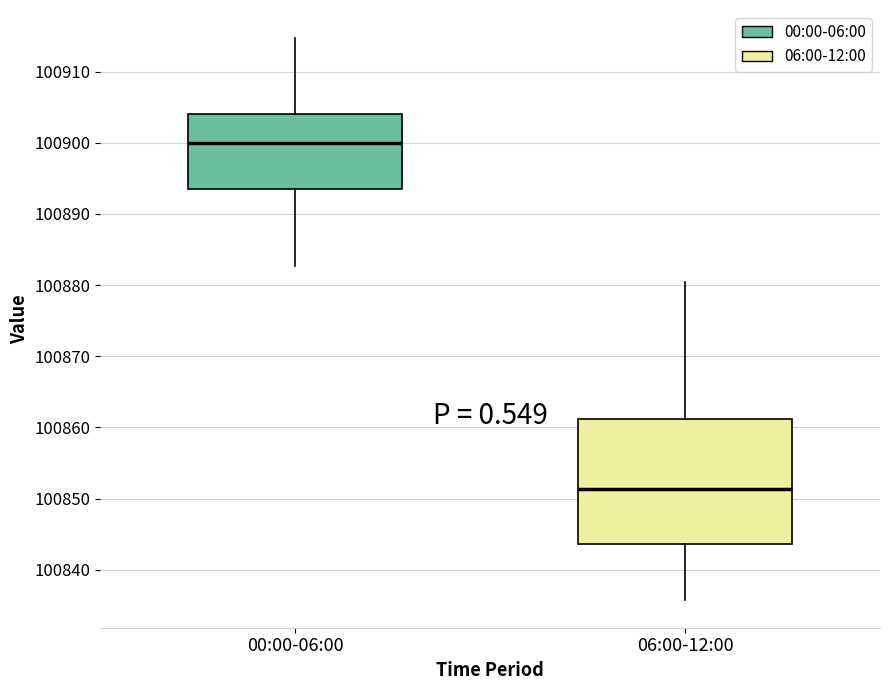

Which box is the tallest, from its lower edge to its upper edge?

06:00-12:00